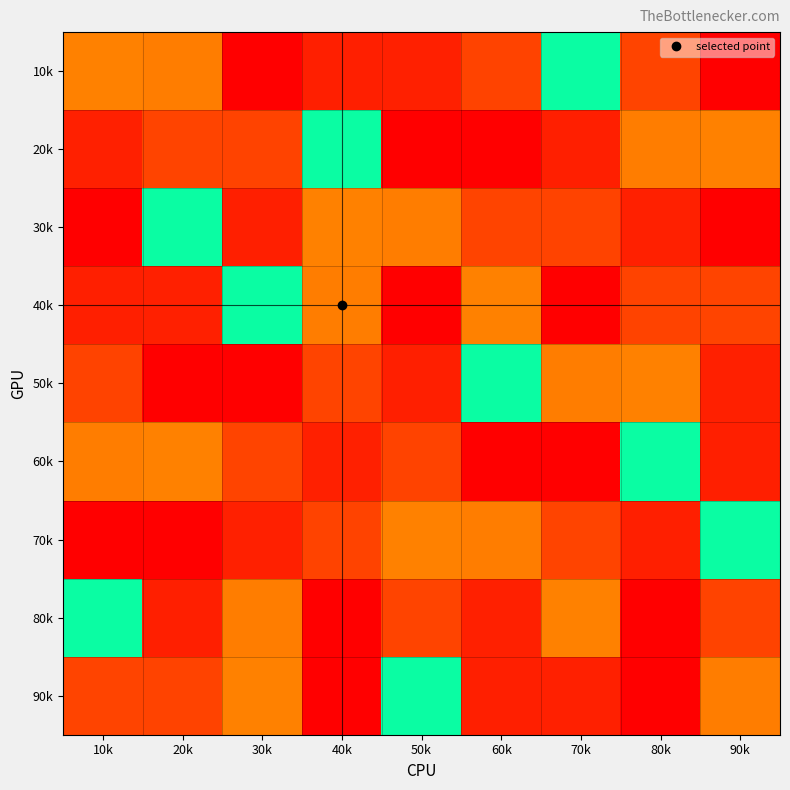

How many categories are shown in the chart?

9